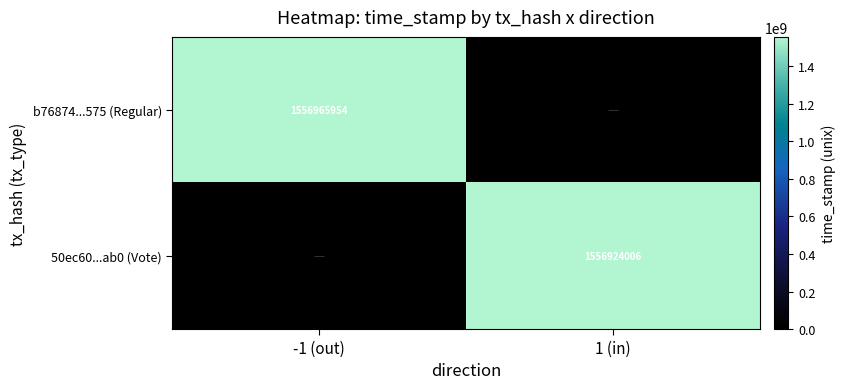

Which category has the lowest value across all series?

1 (in)